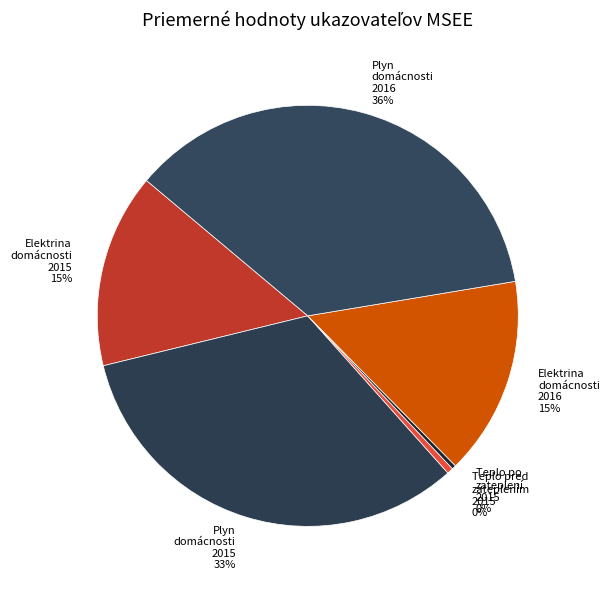

Approximately how many times larger is the value at Plyn domácnosti 2015 compared to Elektrina domácnosti 2016?

2.2